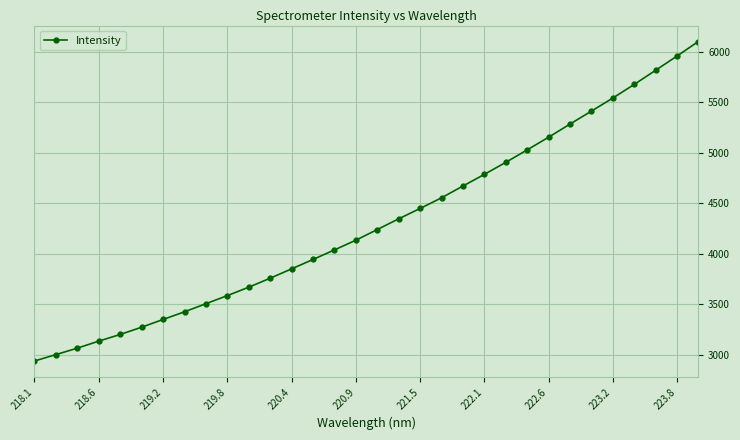

What is the sum of all values?

137767.9